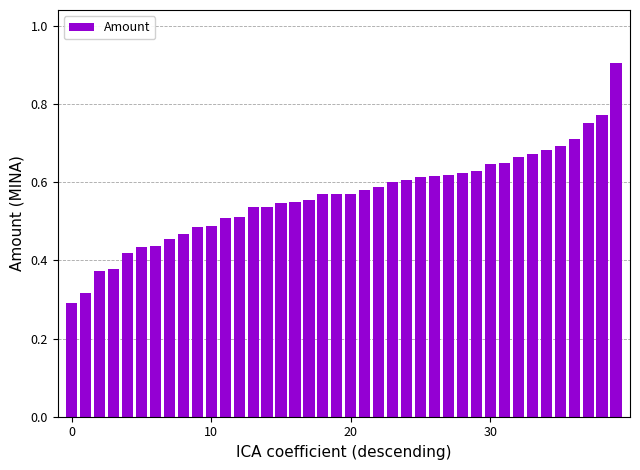

How many values are between 0 and 1?

40